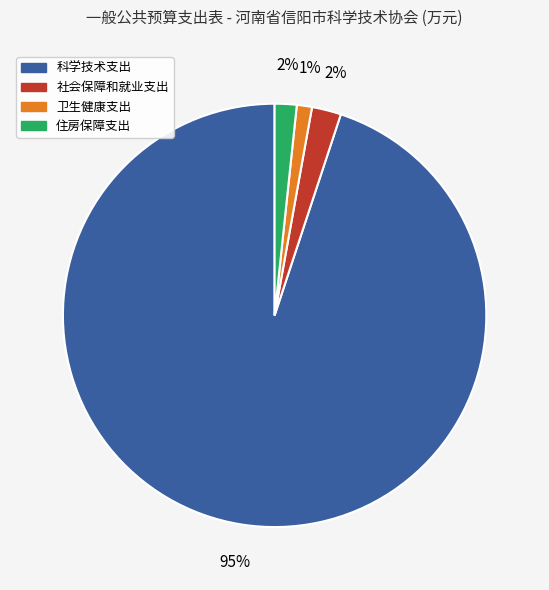

What is the ratio of the value at 卫生健康支出 to the value at 社会保障和就业支出?

0.5